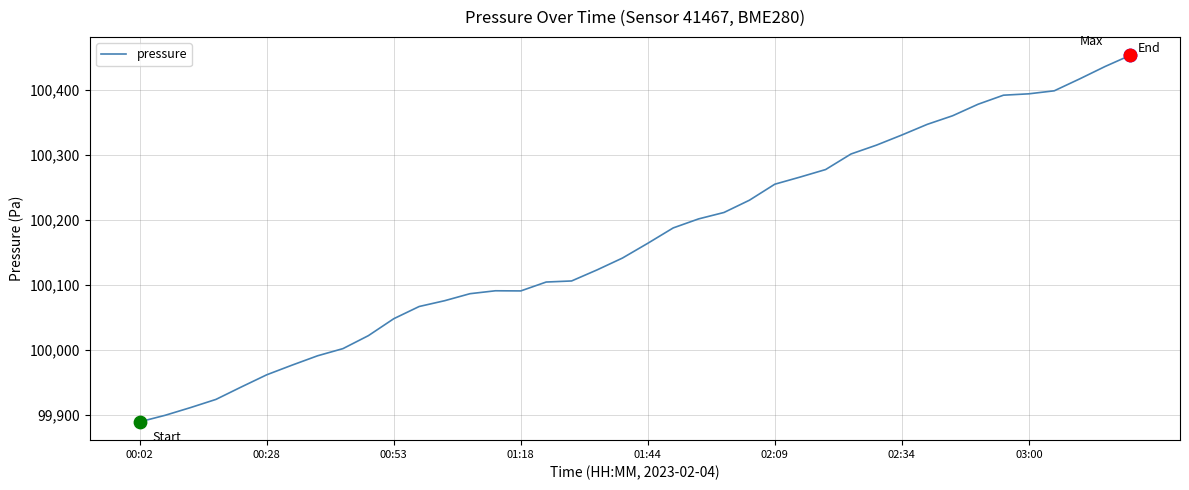

What is the difference between the maximum and minimum values?

564.2